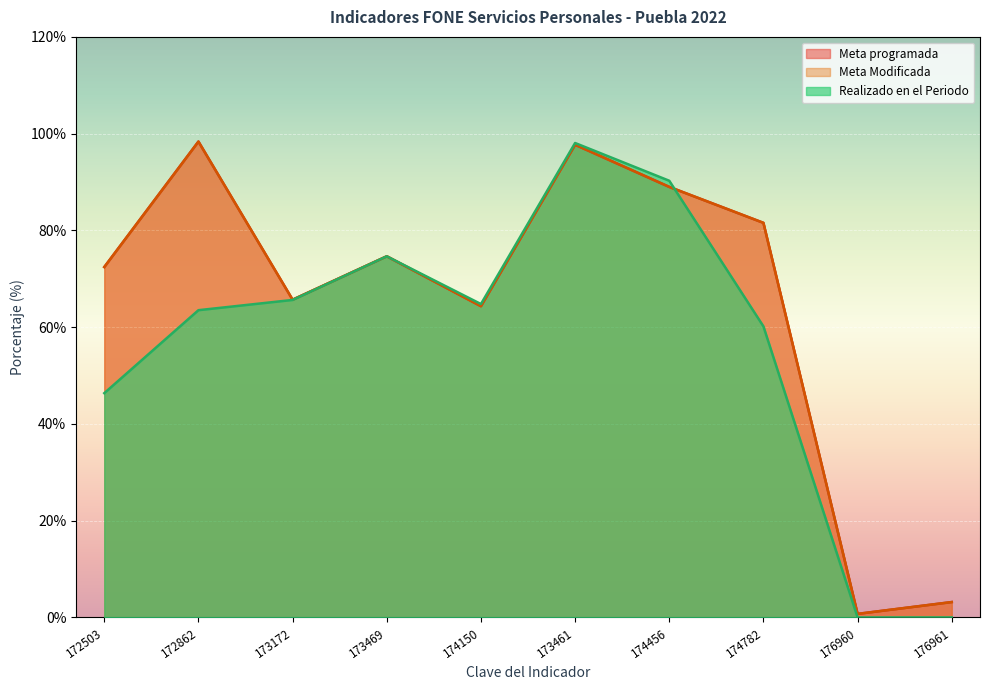

What is the difference between the maximum and minimum values in the Realizado en el Periodo series?

98.1